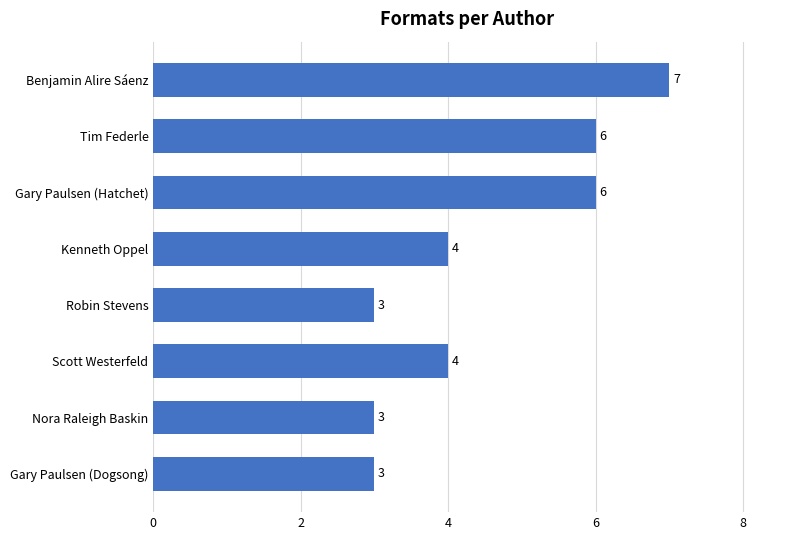

The chart shows a value of 8 at Tim Federle. True or false?

False